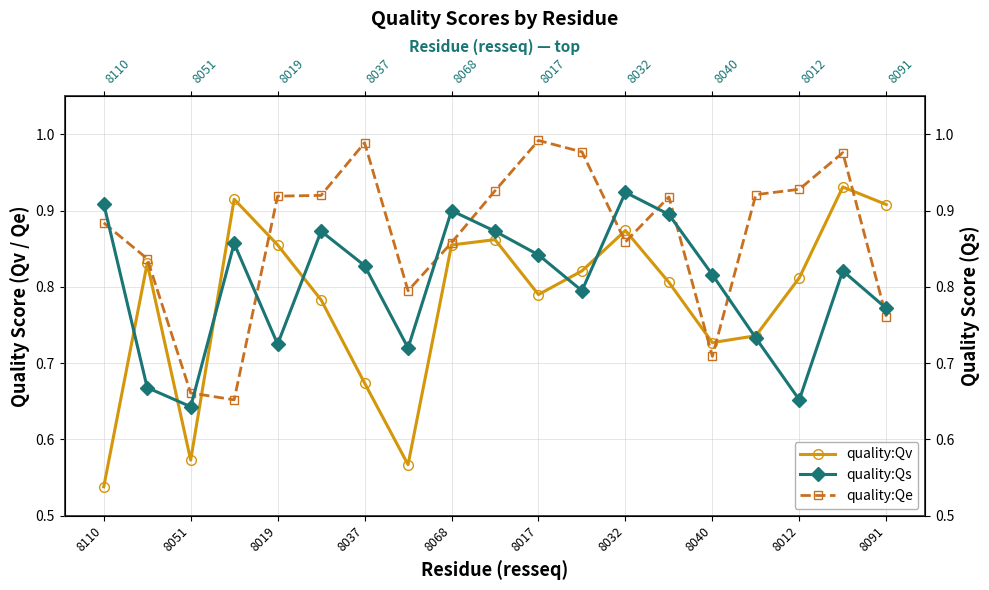

Is it true that quality:Qv equals 0.9 at 8091?

True